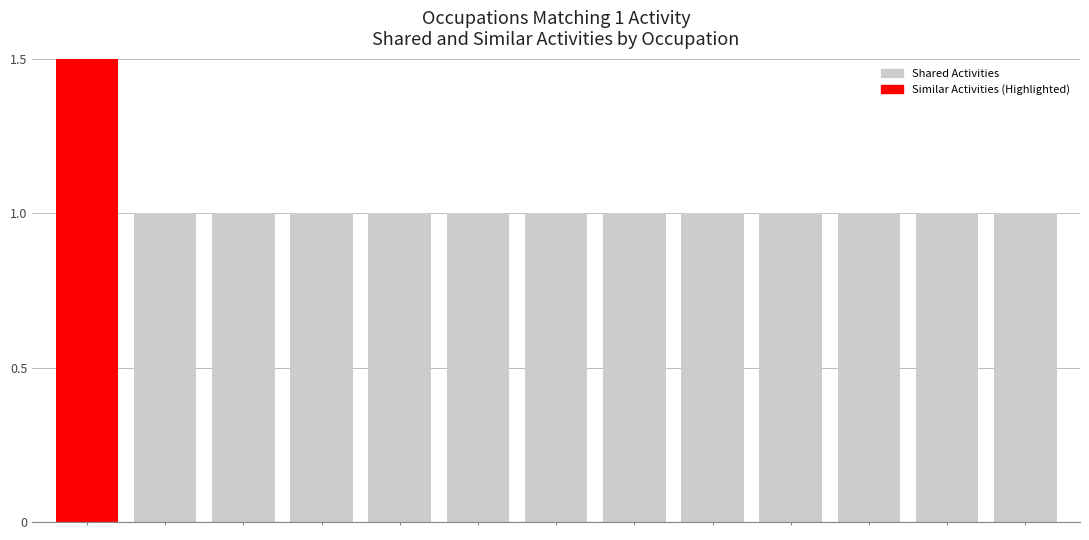

At which category does the chart reach its minimum across all series?

1